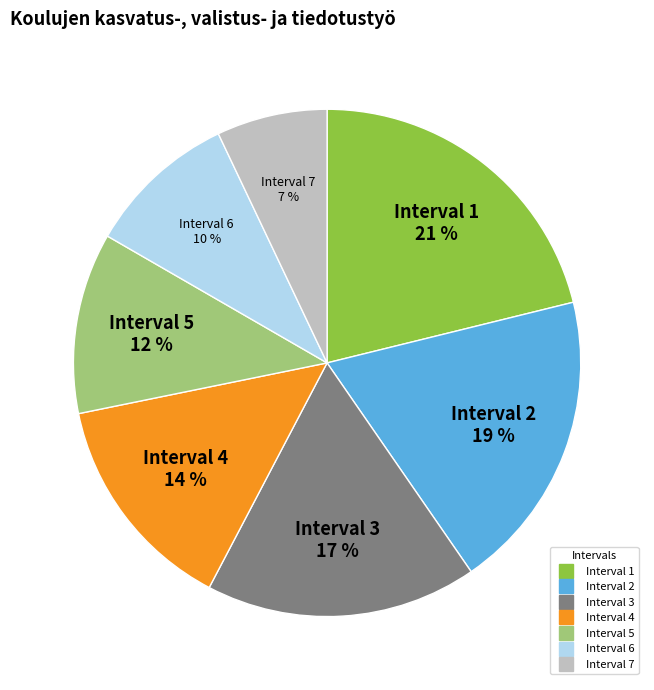

To the nearest percent, what is the average slice percentage?

14%